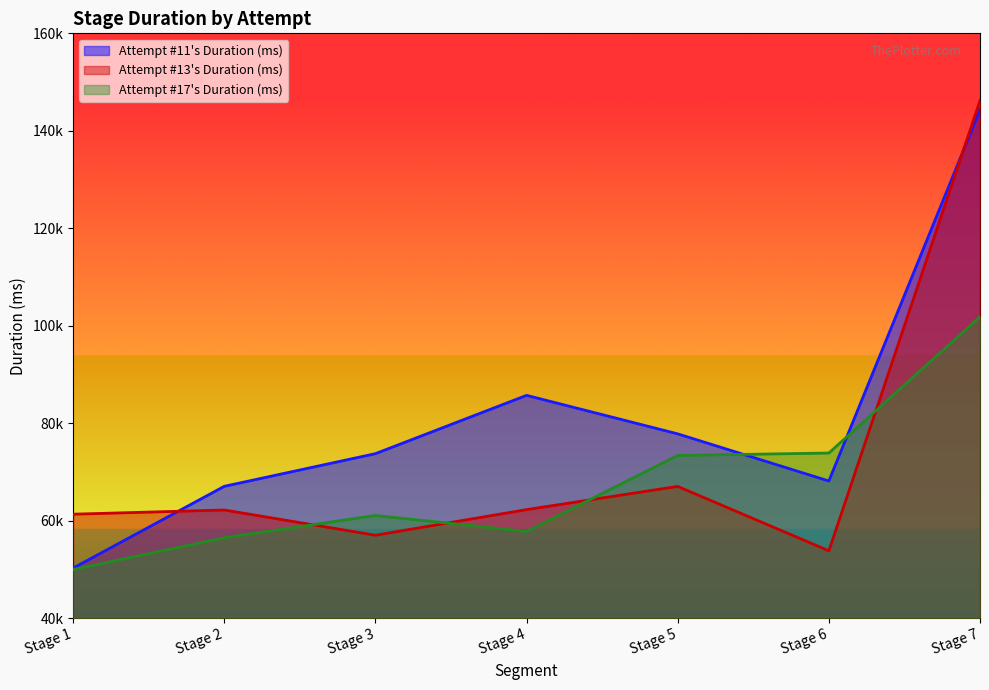

At how many categories does at least one series exceed 115692?

1